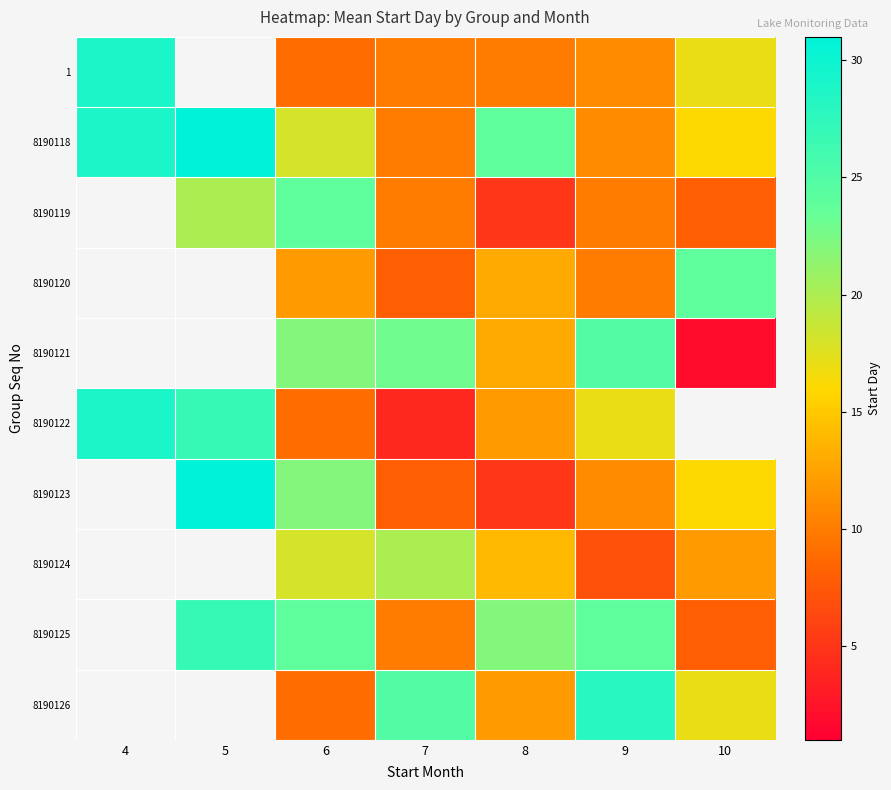

Where is 8190118 nearest to the value 20?

6